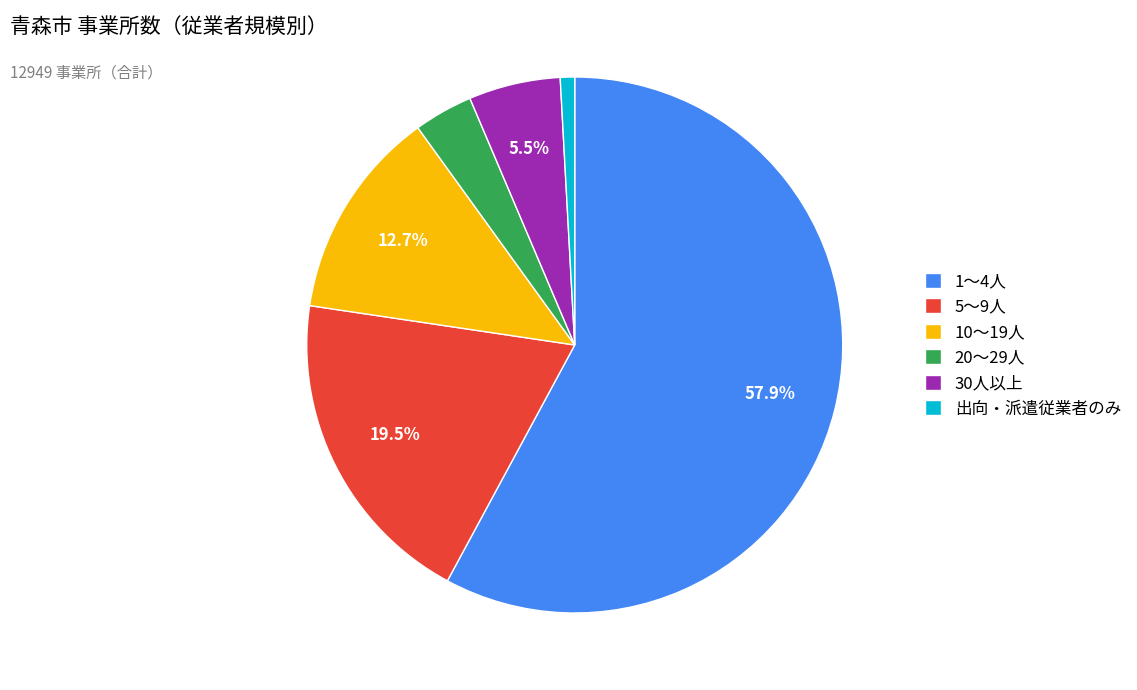

Which slice represents more than half of the pie?

1～4人